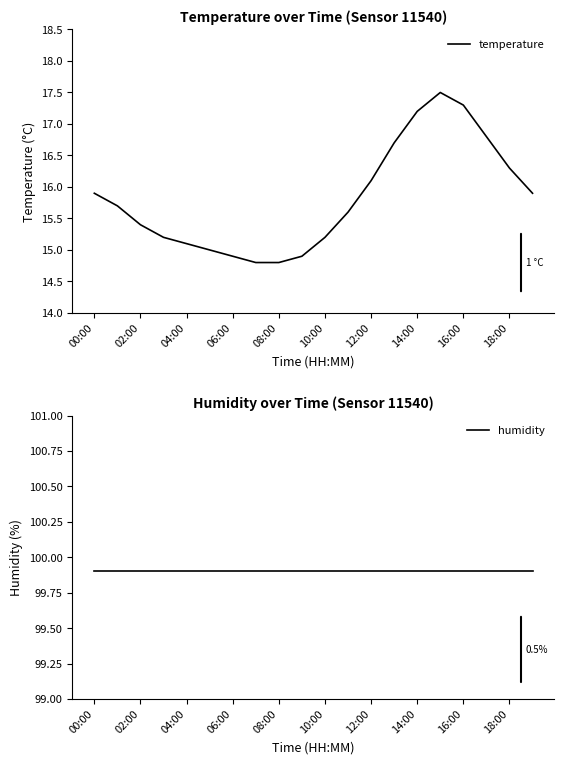

What are all the series names shown in the legend?

temperature, humidity